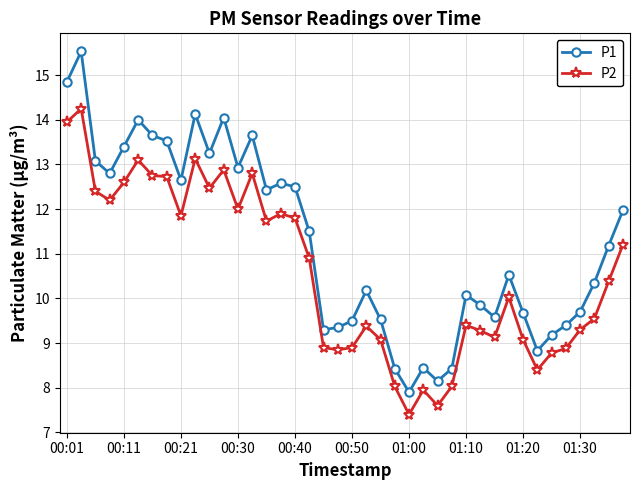

List the series in order of their overall mean, lowest first.

P2, P1